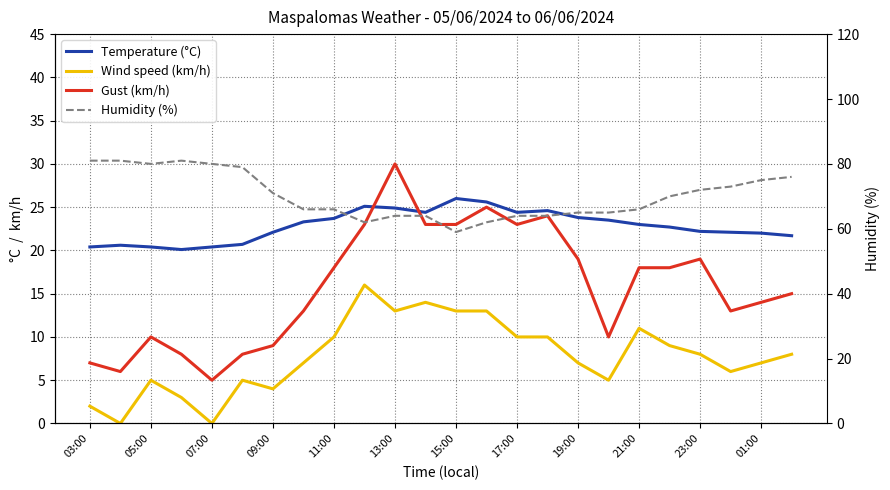

What is the value of the Wind speed (km/h) point at the 16th from the left?

10.0